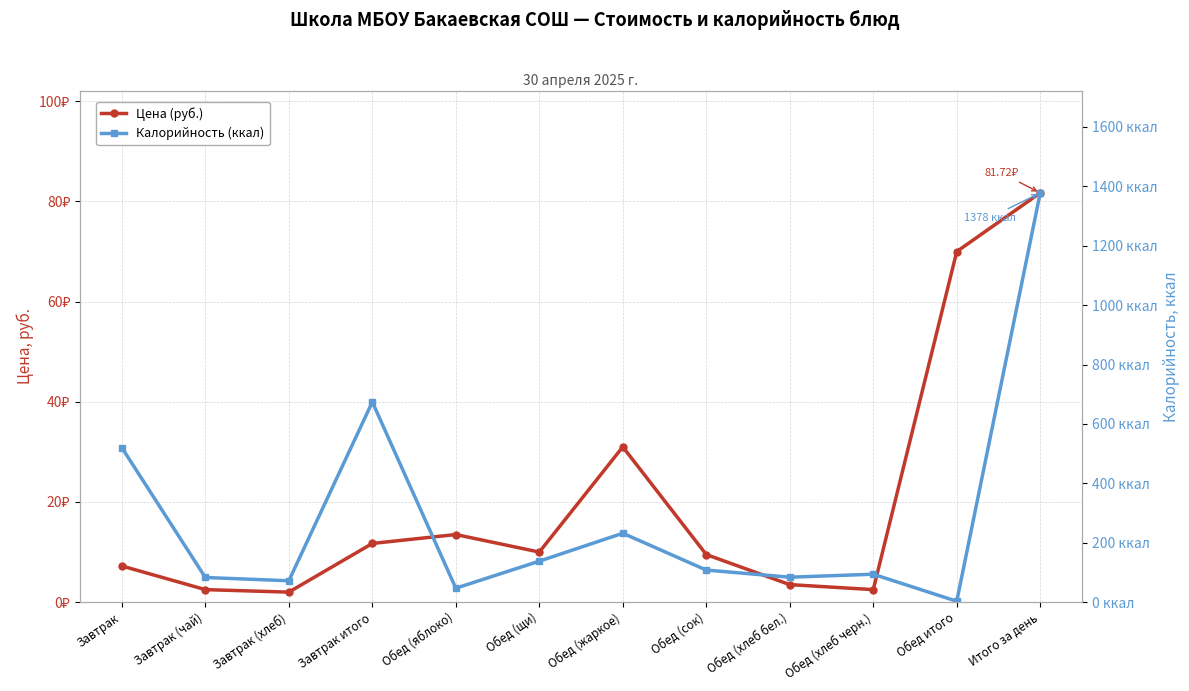

Reading left to right, extract all data points from this chart.

Цена (руб.): Завтрак=7.2	Завтрак (чай)=2.5	Завтрак (хлеб)=2.0	Завтрак итого=11.7	Обед (яблоко)=13.5	Обед (щи)=10.0	Обед (жаркое)=31.0	Обед (сок)=9.5	Обед (хлеб бел.)=3.5	Обед (хлеб черн.)=2.5	Обед итого=70.0	Итого за день=81.7
Калорийность (ккал): Завтрак=520.0	Завтрак (чай)=83.0	Завтрак (хлеб)=72.0	Завтрак итого=674.0	Обед (яблоко)=47.0	Обед (щи)=138.0	Обед (жаркое)=232.0	Обед (сок)=108.0	Обед (хлеб бел.)=84.0	Обед (хлеб черн.)=94.0	Обед итого=3.0	Итого за день=1378.0